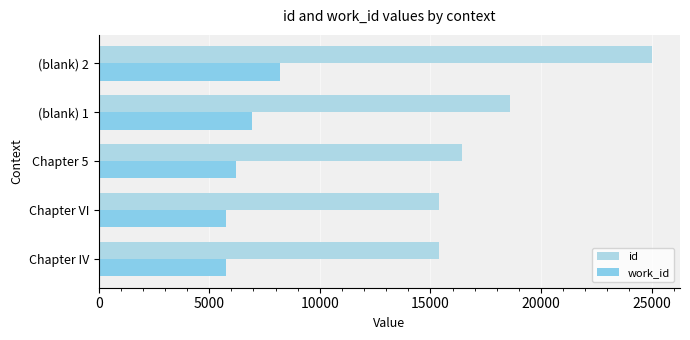

How many data points does each series have?

5